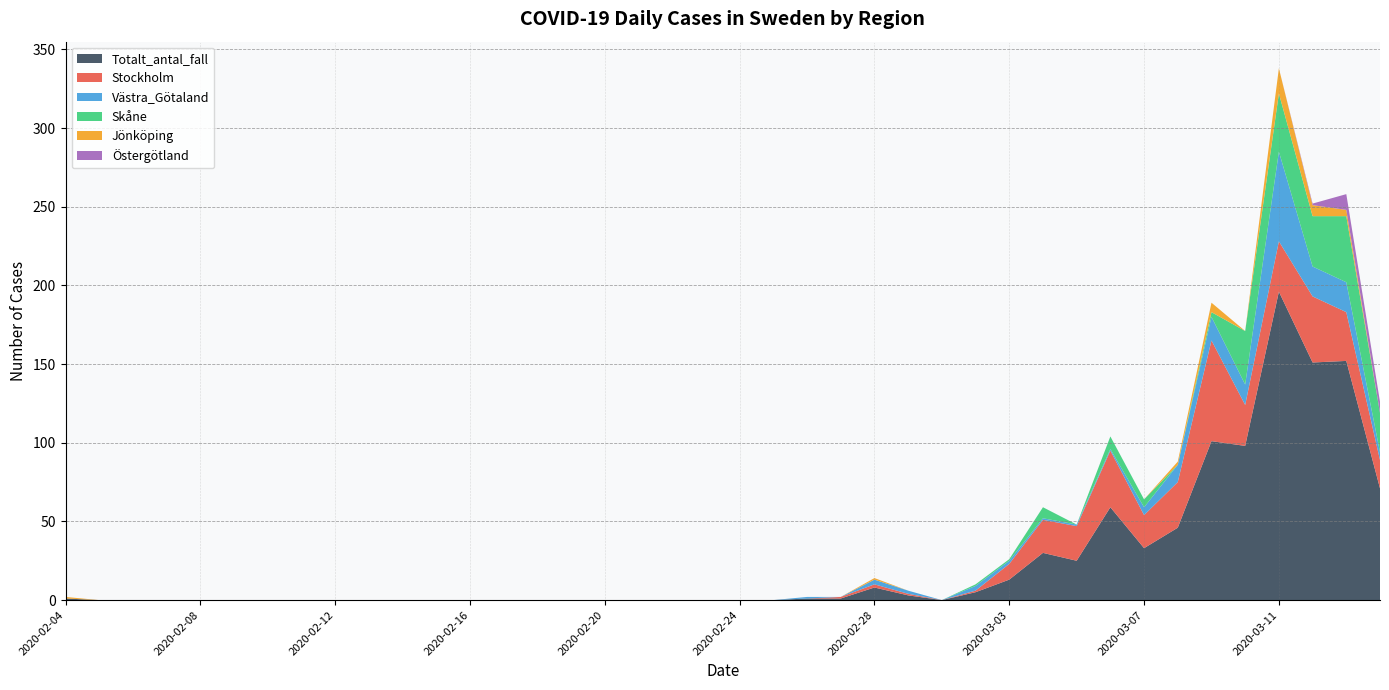

Reading left to right, list all the values displayed in this chart.

Totalt_antal_fall: 1	0	0	0	0	0	0	0	0	0	0	0	0	0	0	0	0	0	0	0	0	0	1	1	8	3	0	5	13	30	25	59	33	46	101	98	196	151	152	71
Stockholm: 0	0	0	0	0	0	0	0	0	0	0	0	0	0	0	0	0	0	0	0	0	0	0	1	2	1	0	1	10	21	22	36	21	29	64	26	32	42	31	18
Västra_Götaland: 0	0	0	0	0	0	0	0	0	0	0	0	0	0	0	0	0	0	0	0	0	0	1	0	3	2	0	3	2	1	1	1	5	11	15	13	57	19	19	5
Skåne: 0	0	0	0	0	0	0	0	0	0	0	0	0	0	0	0	0	0	0	0	0	0	0	0	0	0	0	1	1	7	0	8	5	0	3	34	37	32	42	25
Jönköping: 1	0	0	0	0	0	0	0	0	0	0	0	0	0	0	0	0	0	0	0	0	0	0	0	1	0	0	0	0	0	0	0	0	2	6	0	16	7	4	0
Östergötland: 0	0	0	0	0	0	0	0	0	0	0	0	0	0	0	0	0	0	0	0	0	0	0	0	0	0	0	0	0	0	0	0	0	0	0	0	0	1	10	7